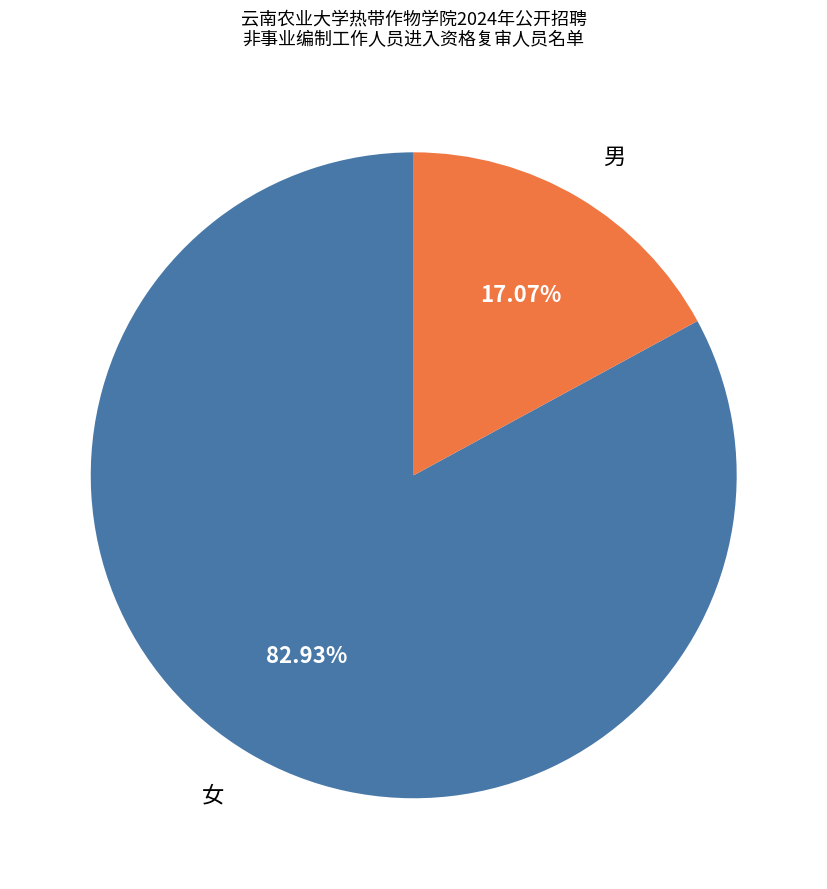

How many segments does this pie chart have?

2